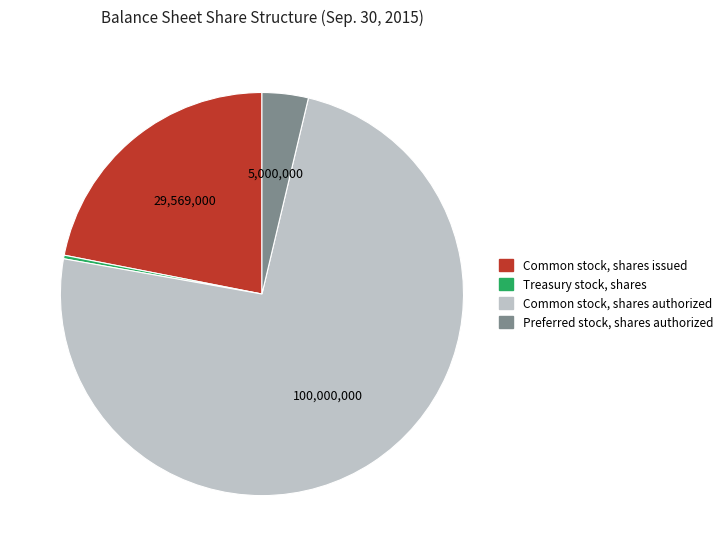

What is the ratio of the value at Common stock, shares issued to the value at Treasury stock, shares?

76.6